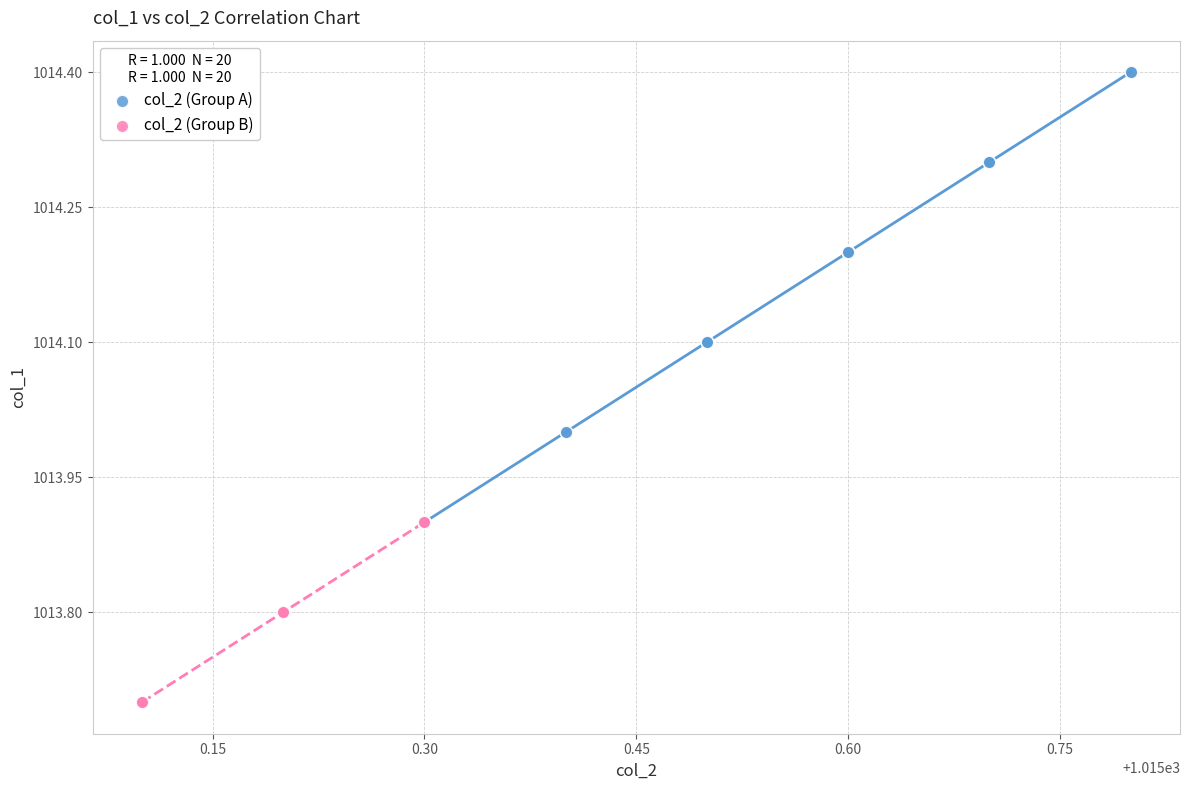

What are all the series names shown in the legend?

col_2 (Group A), col_2 (Group B)